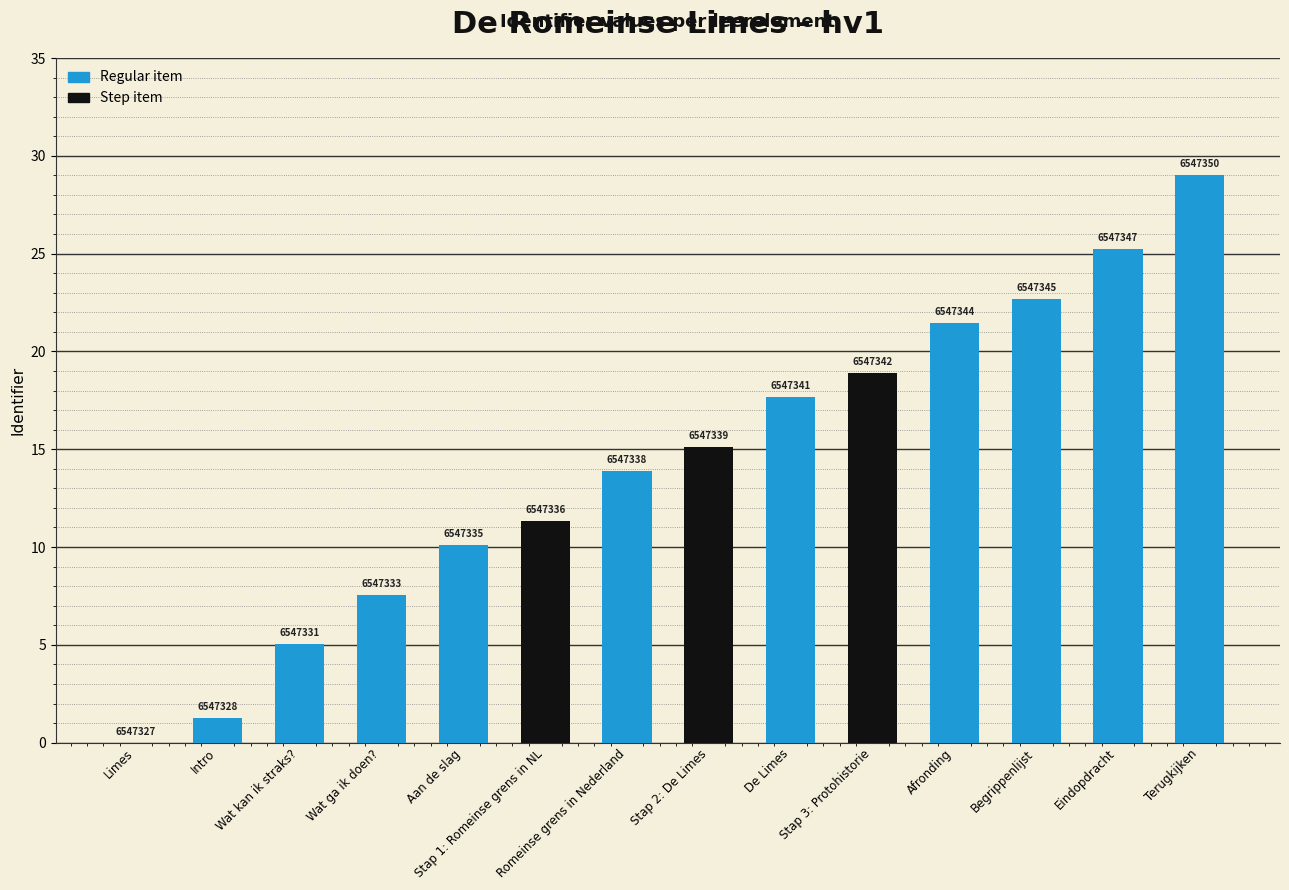

Are the bars horizontal?

No